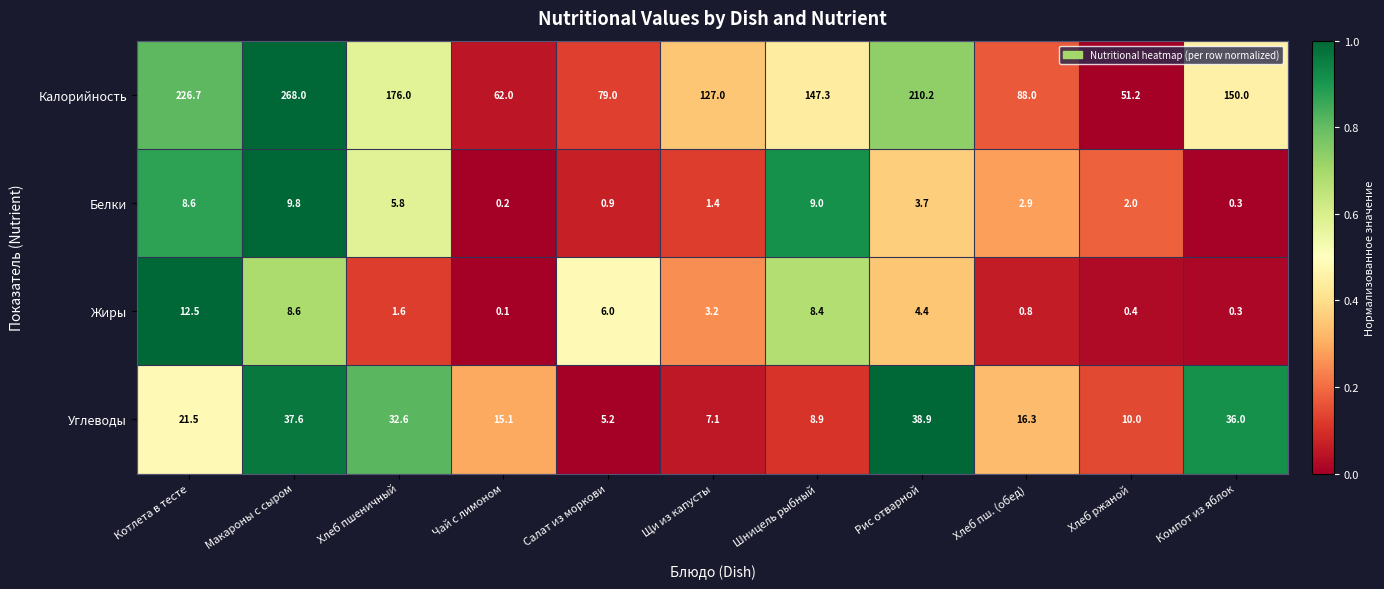

True or false: Углеводы has a value of 8.8 at Салат из моркови.

False